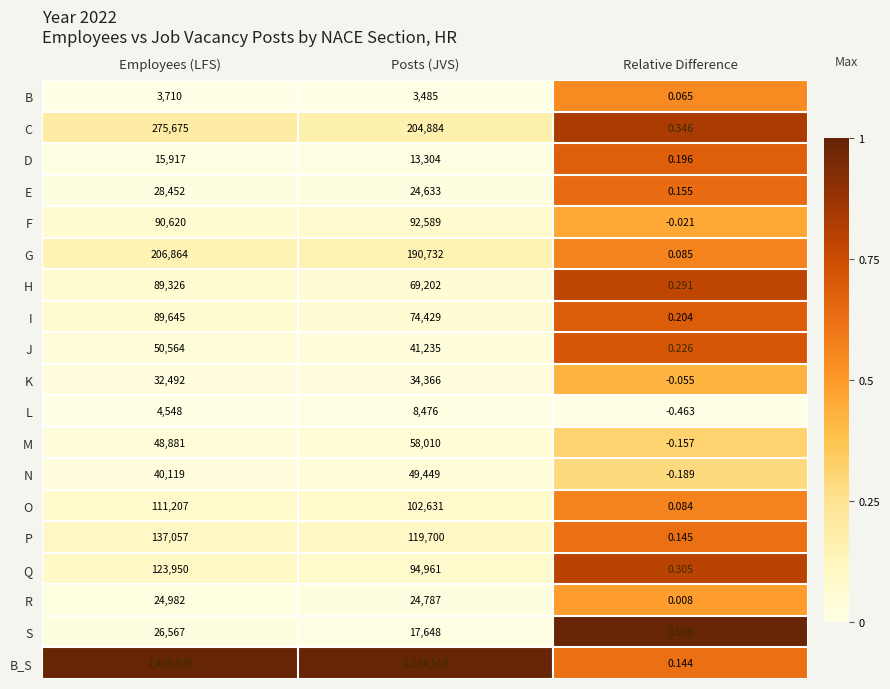

Where is Q nearest to the value 61975?

Posts (JVS)